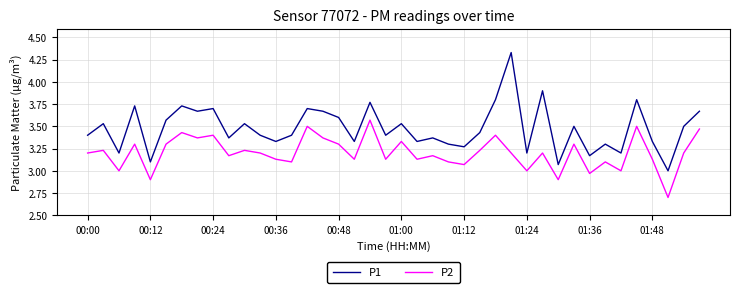

Rank the series by their average value, from lowest to highest.

P2, P1